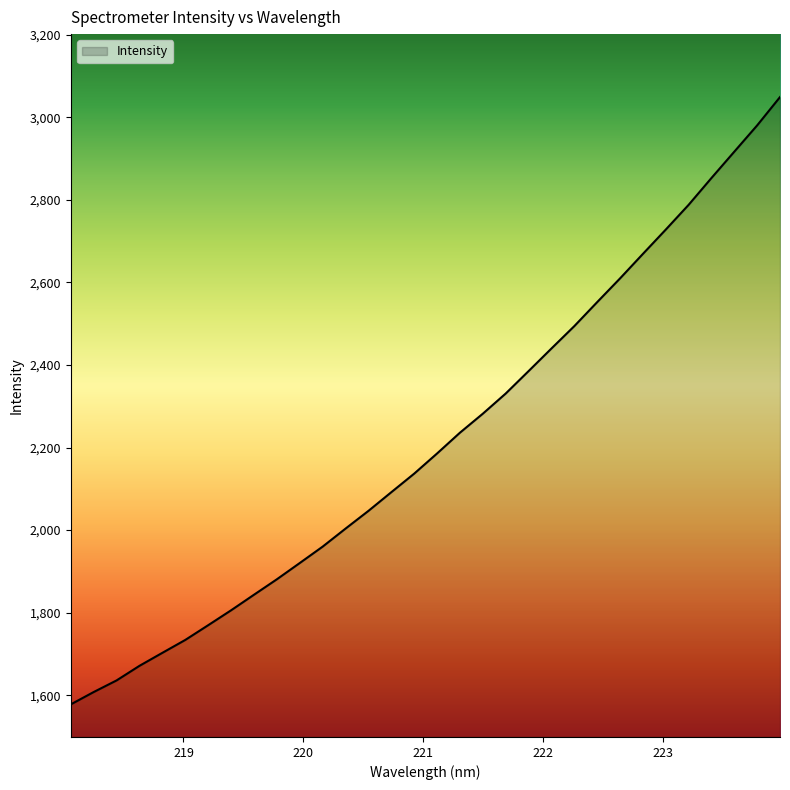

What is the difference between the maximum and minimum values?

1470.7